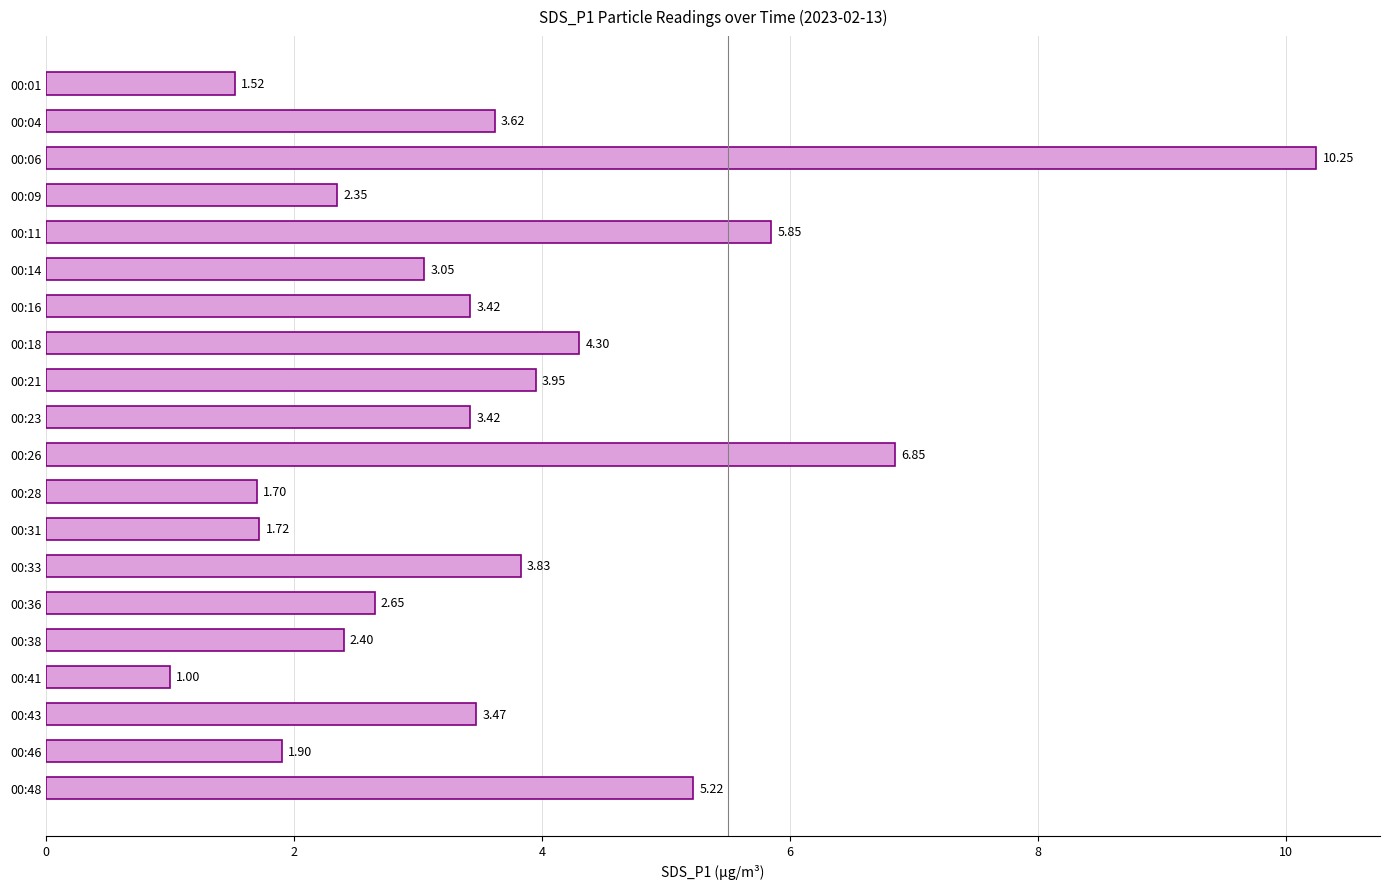

Does the chart contain stacked bars?

No